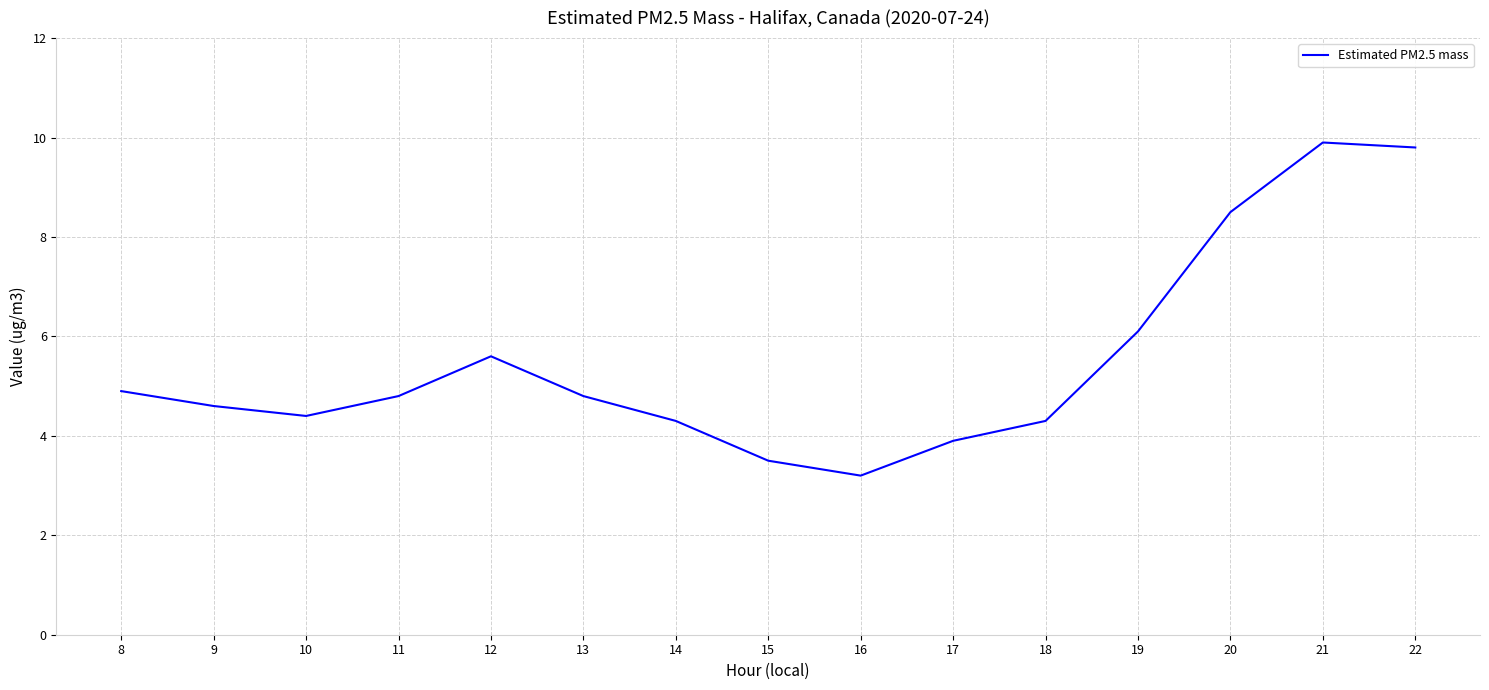

The value at 21 is 6.2. True or false?

False